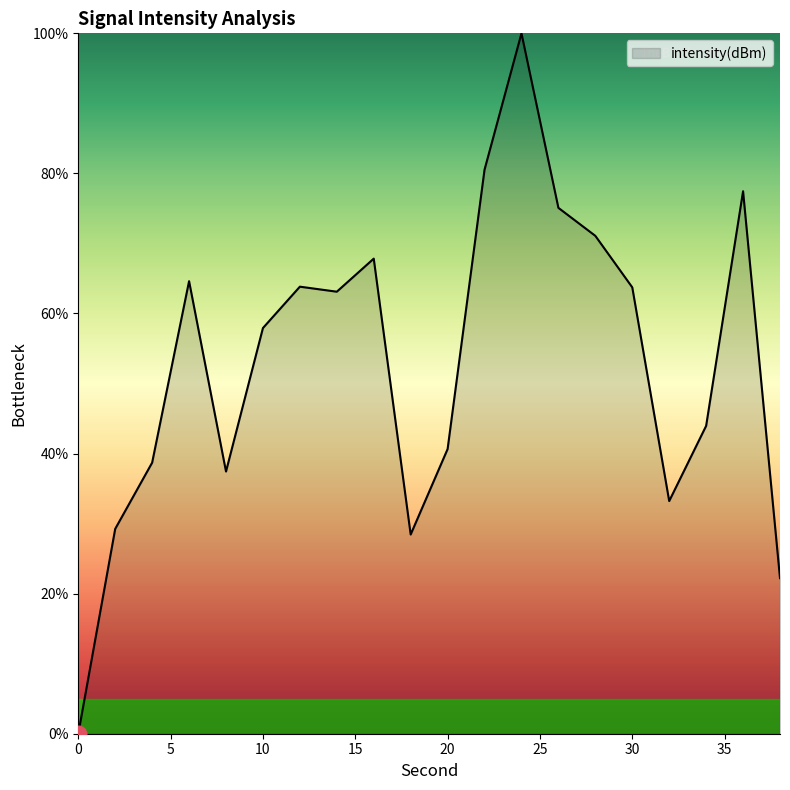

How many lines are shown in the chart?

1